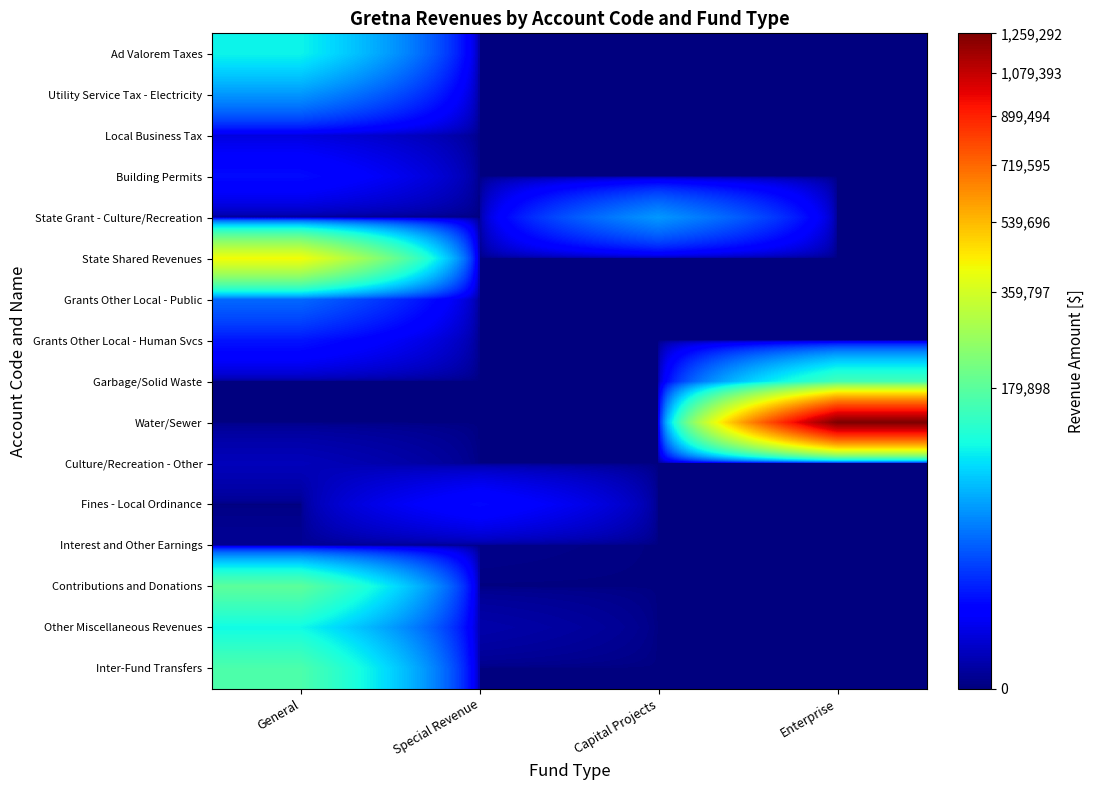

Reading left to right, transcribe all the data shown in this chart.

Ad Valorem Taxes: General=101884	Special Revenue=0	Capital Projects=0	Enterprise=0
Utility Service Tax - Electricity: General=49134	Special Revenue=0	Capital Projects=0	Enterprise=0
Local Business Tax: General=2602	Special Revenue=0	Capital Projects=0	Enterprise=0
Building Permits: General=8522	Special Revenue=0	Capital Projects=0	Enterprise=0
State Grant - Culture/Recreation: General=0	Special Revenue=0	Capital Projects=50000	Enterprise=0
State Shared Revenues: General=416810	Special Revenue=0	Capital Projects=0	Enterprise=0
Grants Other Local - Public: General=31324	Special Revenue=0	Capital Projects=0	Enterprise=0
Grants Other Local - Human Svcs: General=10000	Special Revenue=0	Capital Projects=0	Enterprise=0
Garbage/Solid Waste: General=0	Special Revenue=0	Capital Projects=0	Enterprise=152171
Water/Sewer: General=0	Special Revenue=0	Capital Projects=0	Enterprise=1259292
Culture/Recreation - Other: General=780	Special Revenue=0	Capital Projects=0	Enterprise=0
Fines - Local Ordinance: General=0	Special Revenue=7978	Capital Projects=0	Enterprise=0
Interest and Other Earnings: General=68	Special Revenue=16	Capital Projects=0	Enterprise=0
Contributions and Donations: General=183000	Special Revenue=0	Capital Projects=0	Enterprise=0
Other Miscellaneous Revenues: General=105460	Special Revenue=367	Capital Projects=0	Enterprise=0
Inter-Fund Transfers: General=164000	Special Revenue=0	Capital Projects=0	Enterprise=0